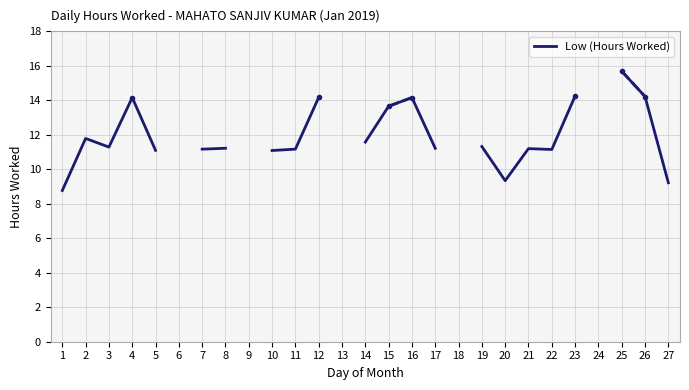

Which category has the highest value across all series?

25